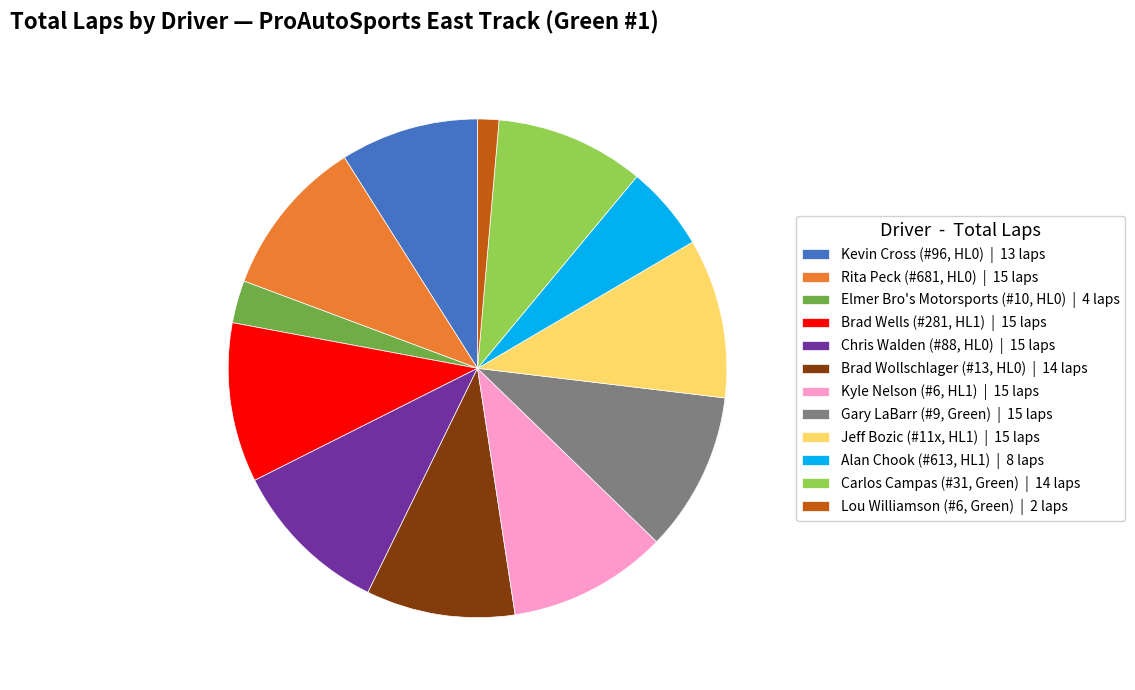

Approximately how many times larger is the value at Brad Wells (#281, HL1) | 15 laps compared to Lou Williamson (#6, Green) | 2 laps?

7.5